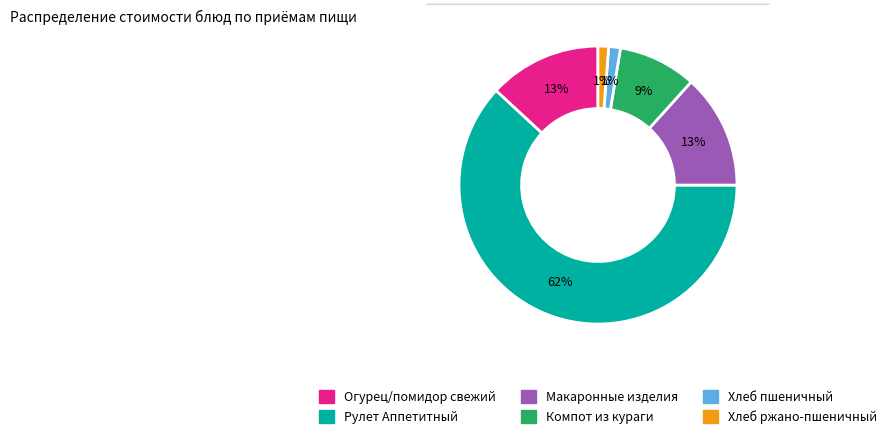

Is there a majority slice in this chart?

Yes